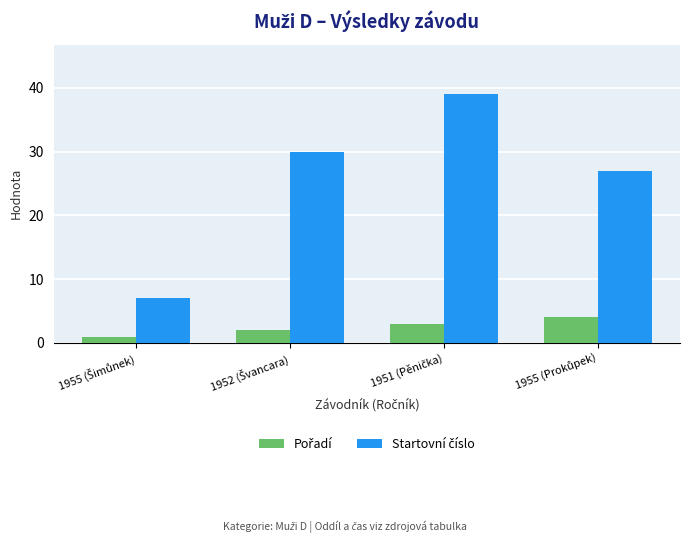

What is the maximum value shown in the chart?

39